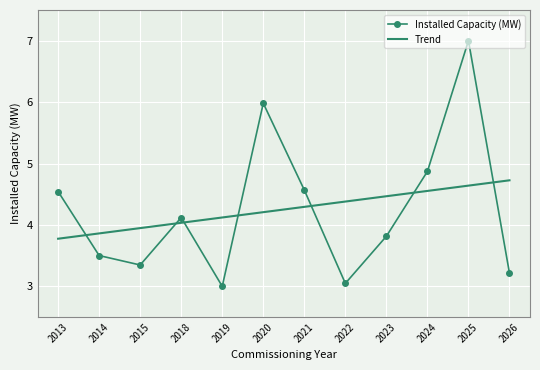

Which category has the highest value across all series?

2025